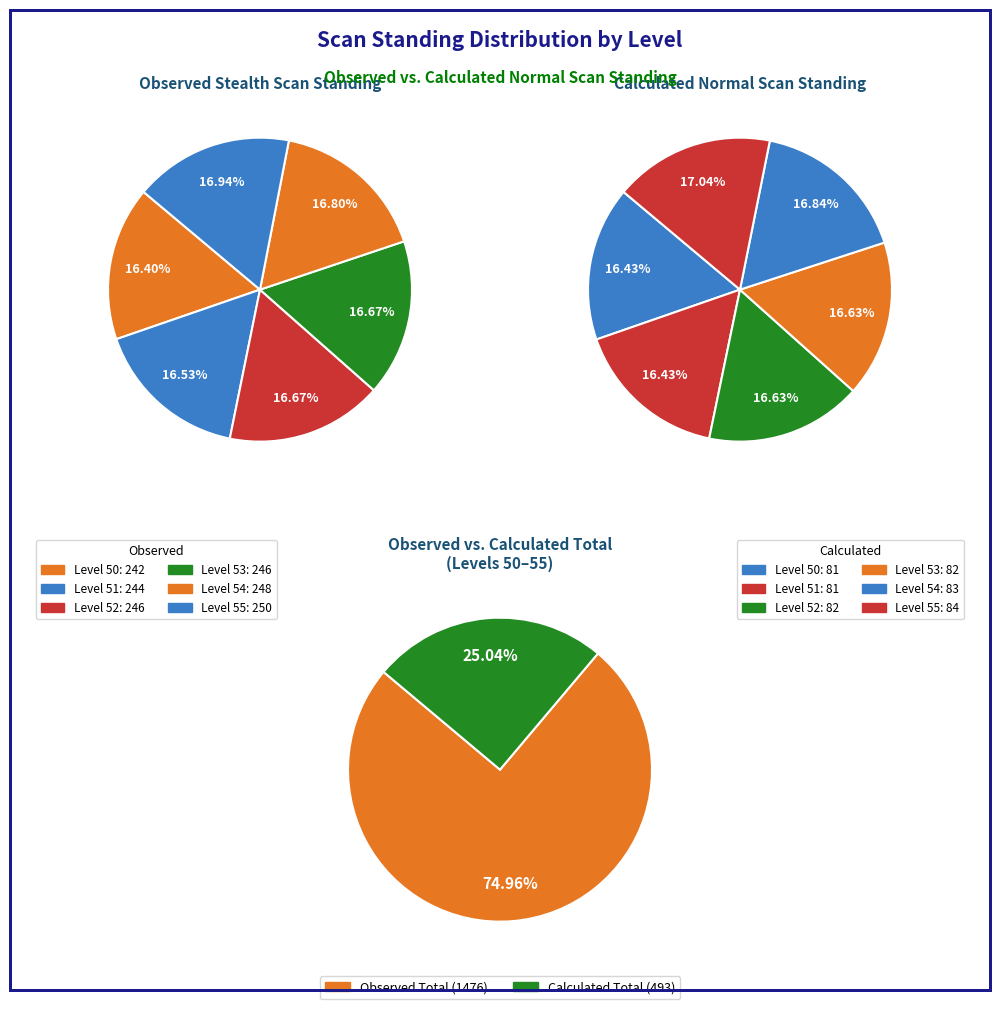

Does 54 account for over 50% of the chart?

No